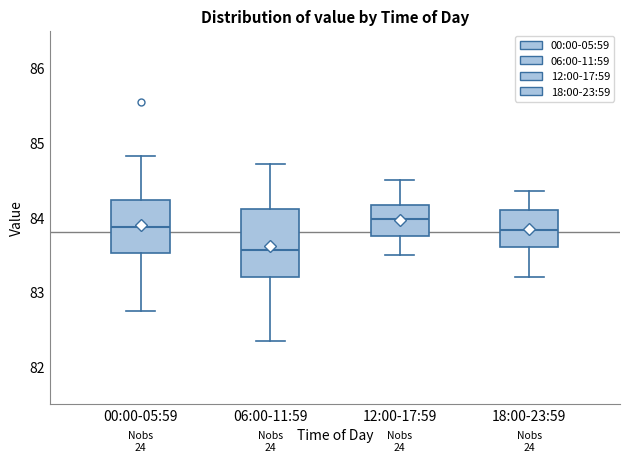

Comparing the boxes themselves (not the whiskers), which one is the tallest?

06:00-11:59